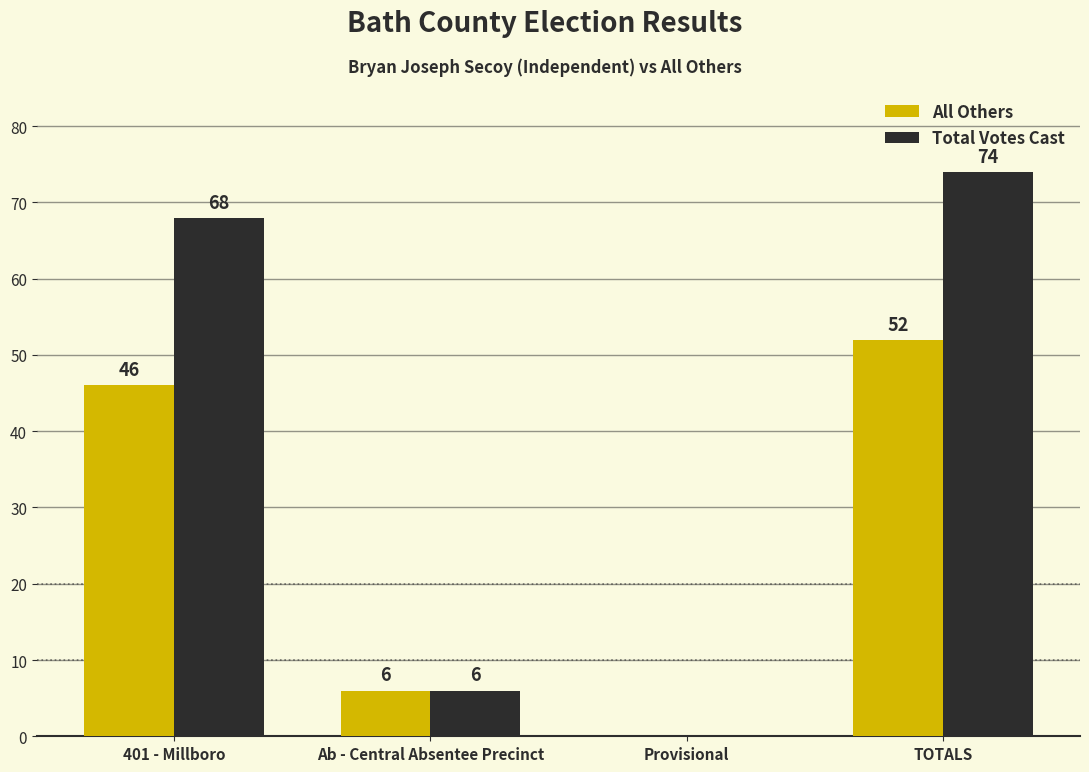

Is the value of Total Votes Cast at Provisional greater than the value of All Others at Ab - Central Absentee Precinct?

No